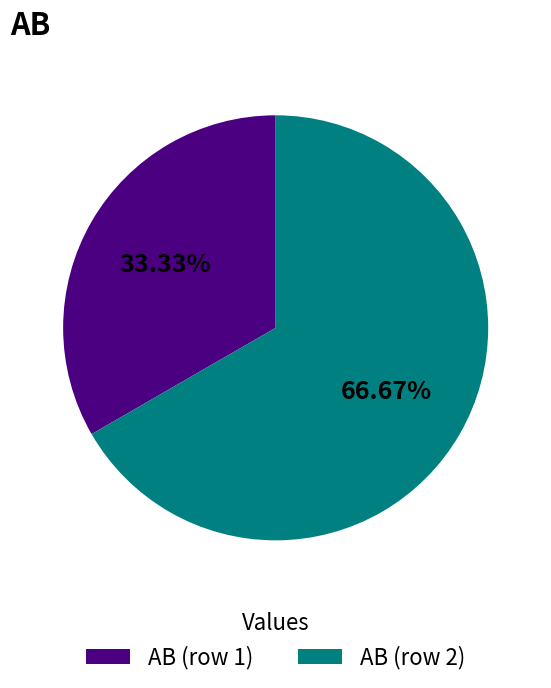

Is it true that AB (row 1) is 42% of the pie?

False